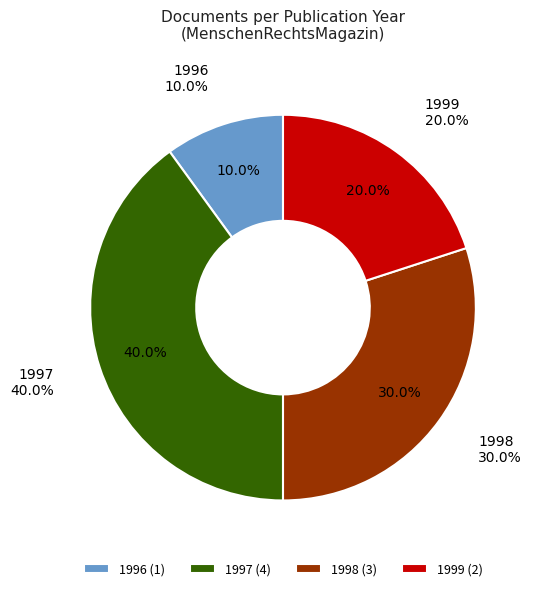

How many segments does this pie chart have?

4